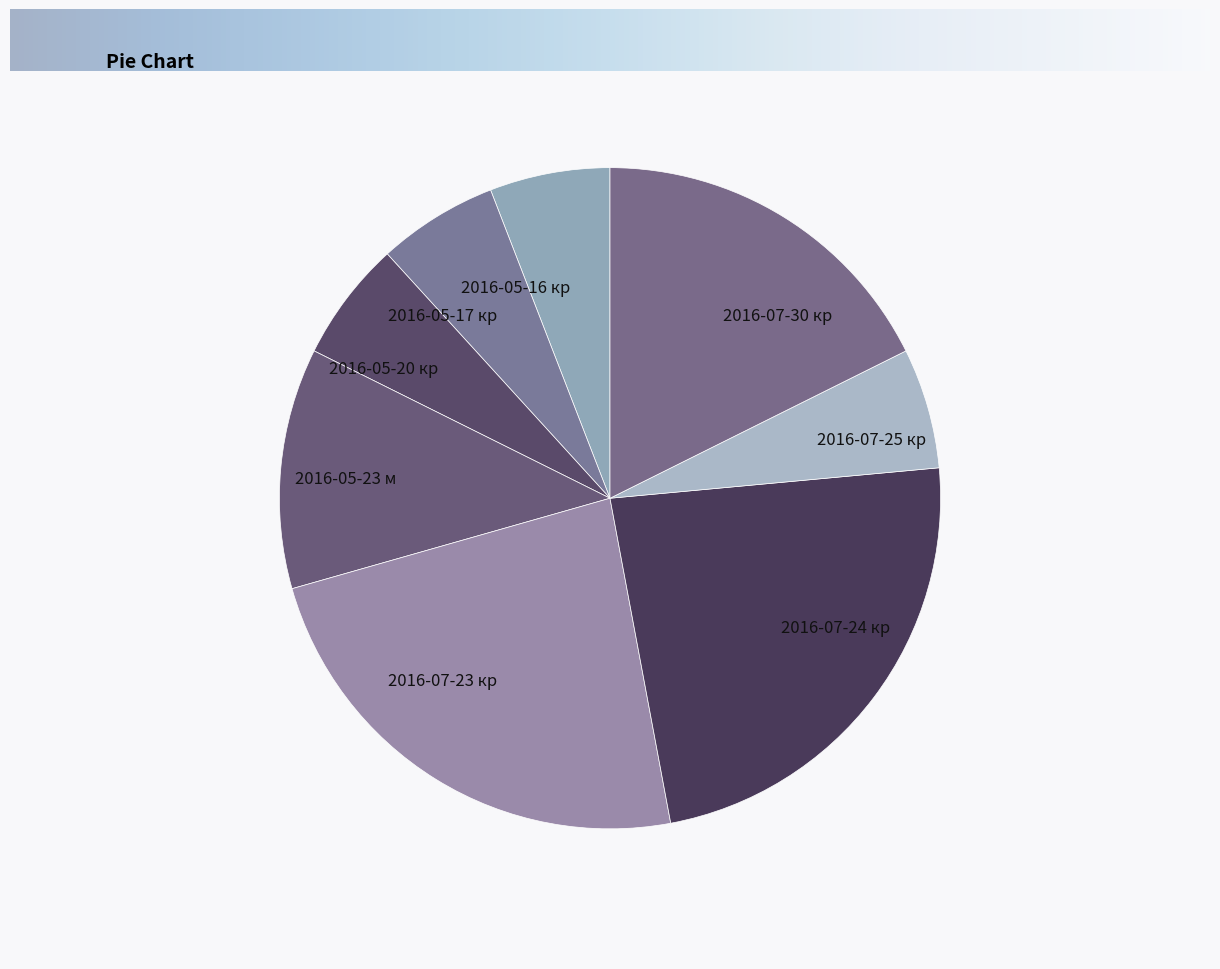

True or false: 2016-07-24 кр accounts for 24% of the total.

True